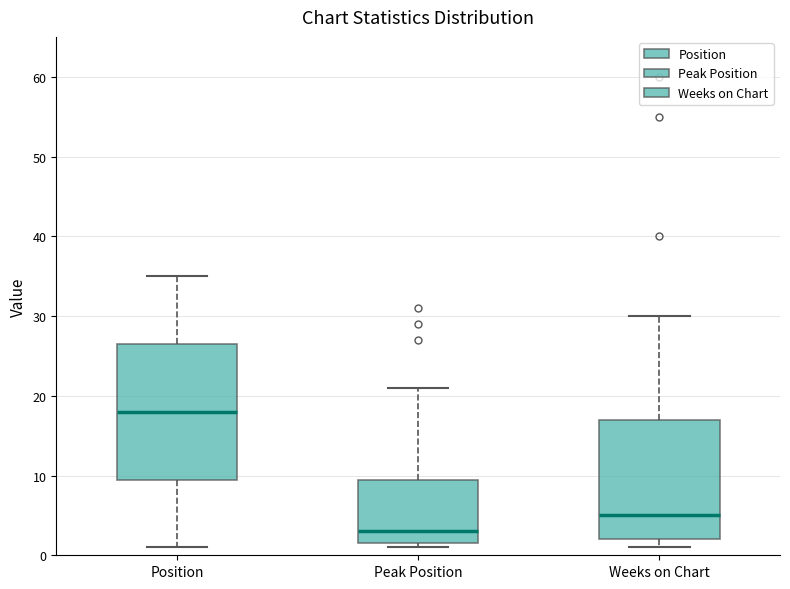

Reading left to right, transcribe this box plot: for each box, give where its median line is, the range the box spans, and where its two whiskers end, as read against the y-axis. The values are not printed on the chart, so give them approximately, as read against the axis.

Position: median 18, box 10 to 27, whiskers 1 to 35
Peak Position: median 3, box 2 to 10, whiskers 1 to 21
Weeks on Chart: median 5, box 2 to 17, whiskers 1 to 30